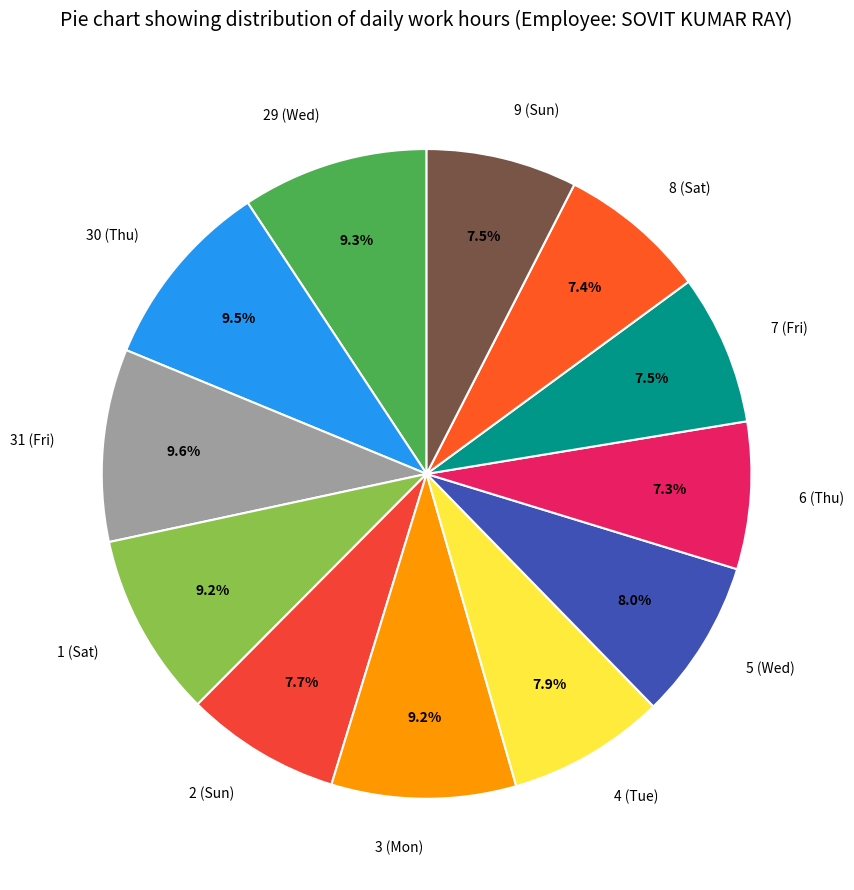

To the nearest percent, what portion does 5 (Wed) represent?

8%